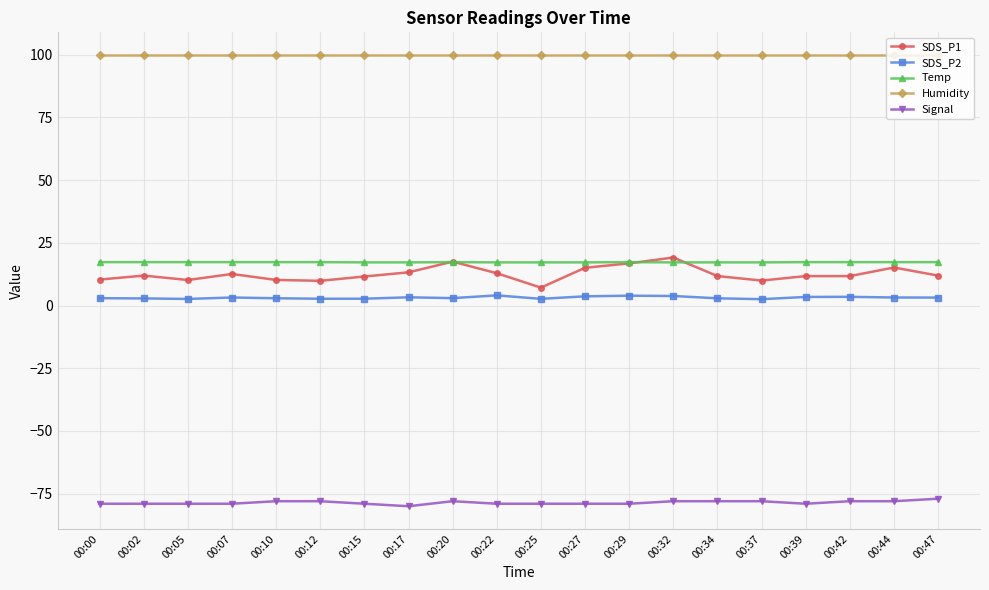

The value of SDS_P1 at 00:07 is 12.6. True or false?

True